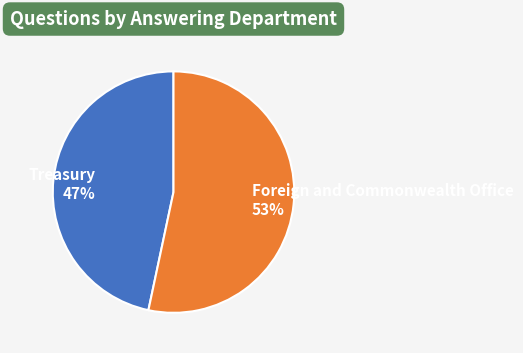

Which has a higher value, Foreign and Commonwealth Office or Treasury?

Foreign and Commonwealth Office